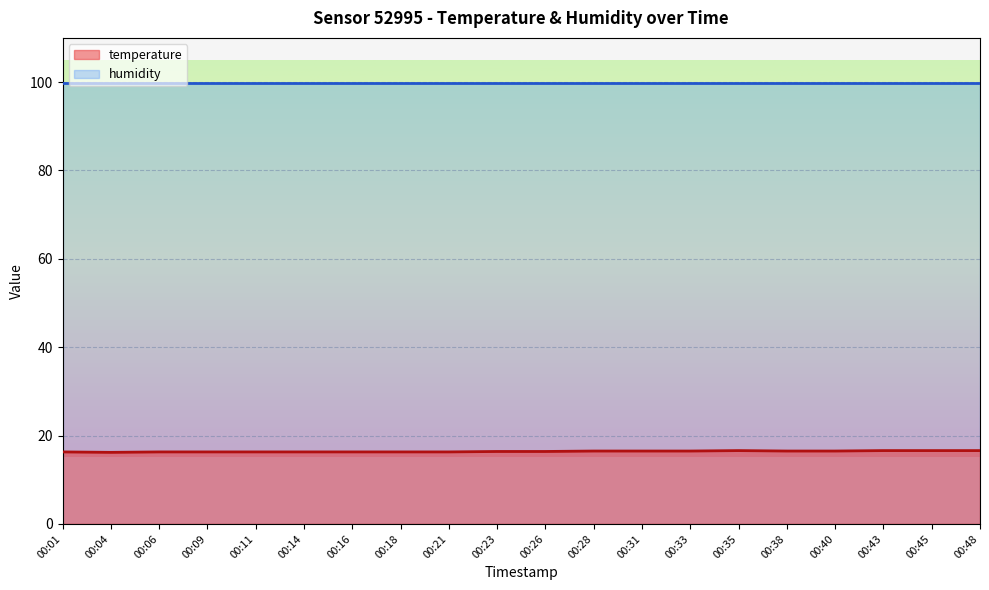

What is the maximum value shown in the chart?

99.9